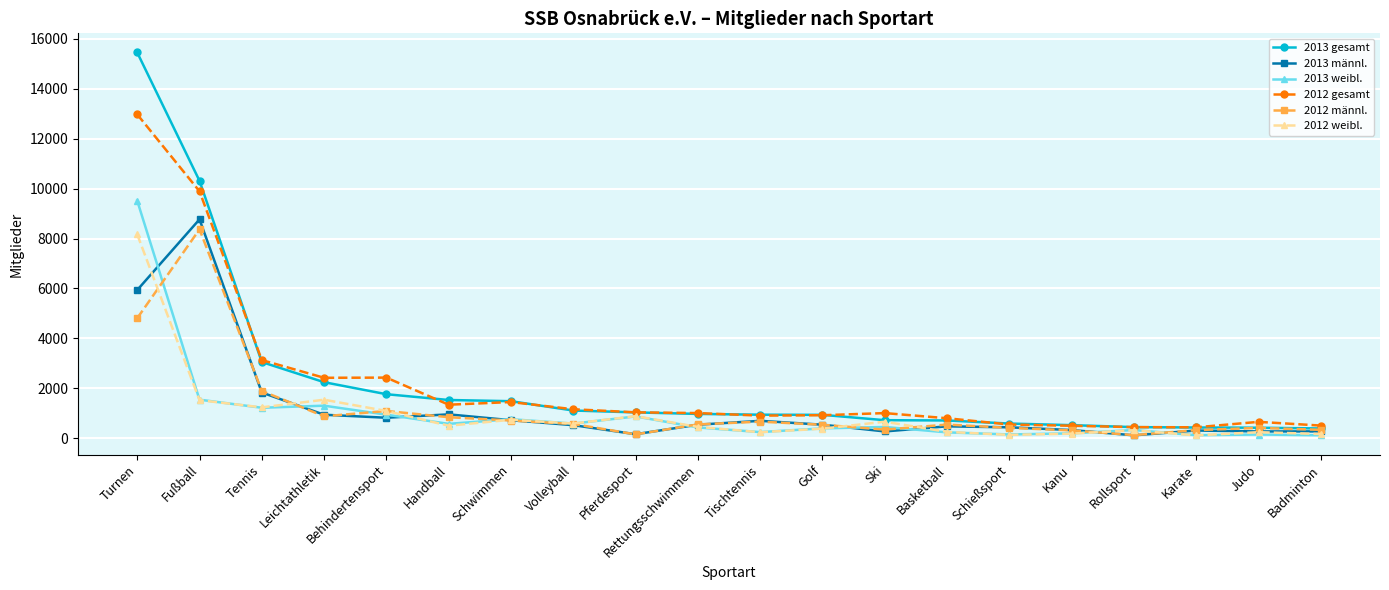

The value of 2012 gesamt at Schwimmen is 1450. True or false?

True